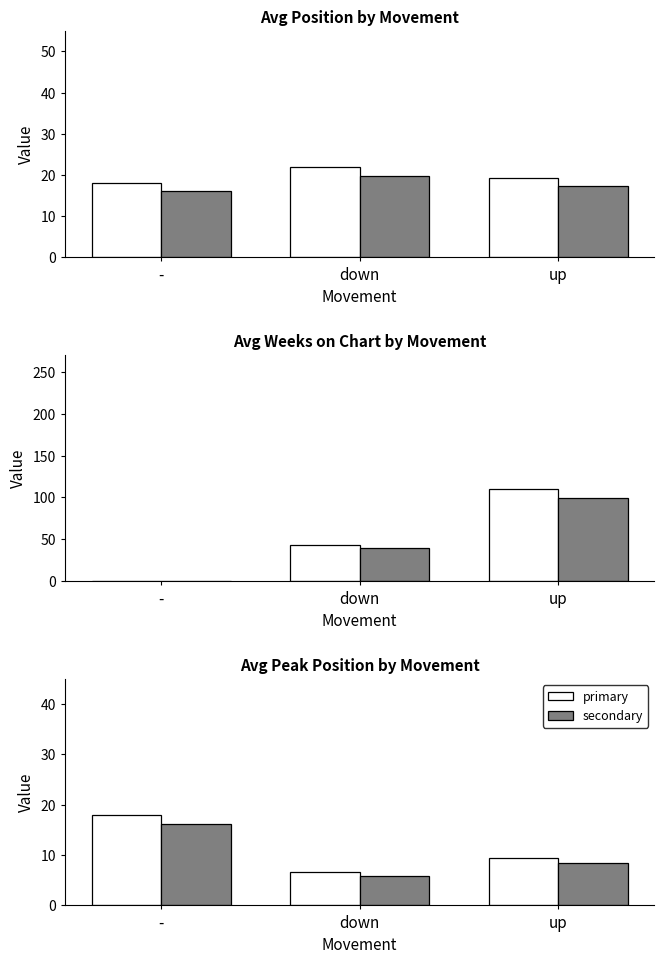

At -, list the series in order from smallest to largest.

secondary, primary